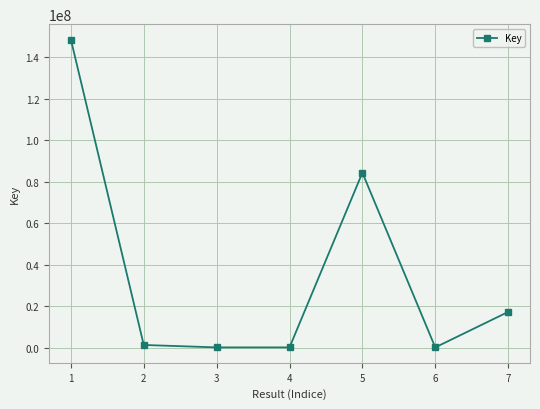

What is the difference between the maximum and minimum values?

148414587